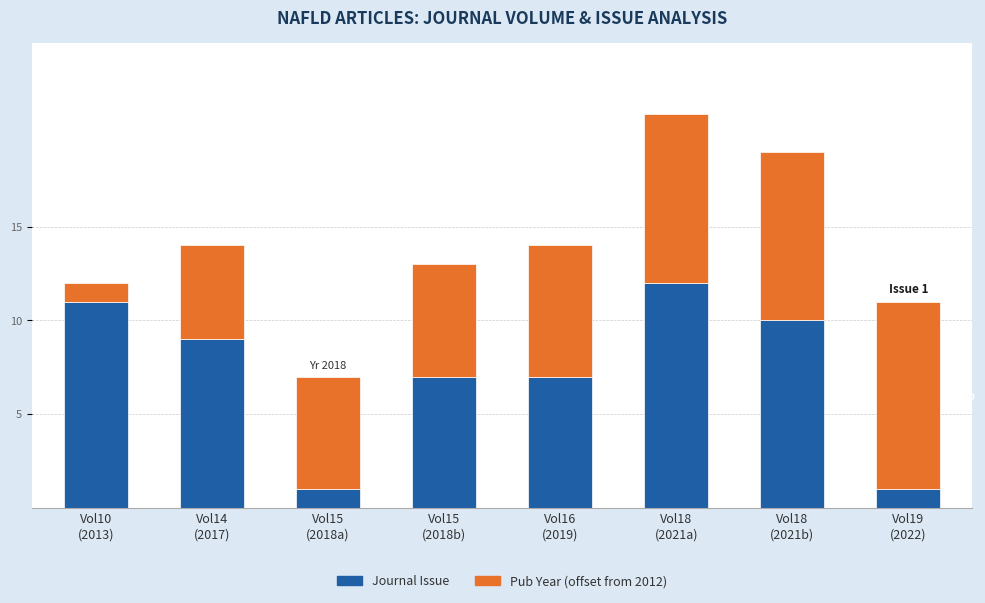

What is the sum of all Journal Issue values?

58